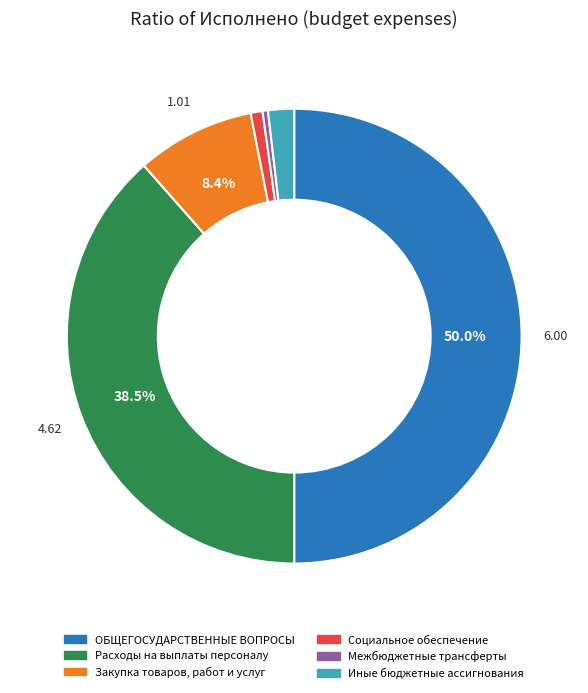

Does Закупка товаров, работ и услуг represent more than half of the total?

No